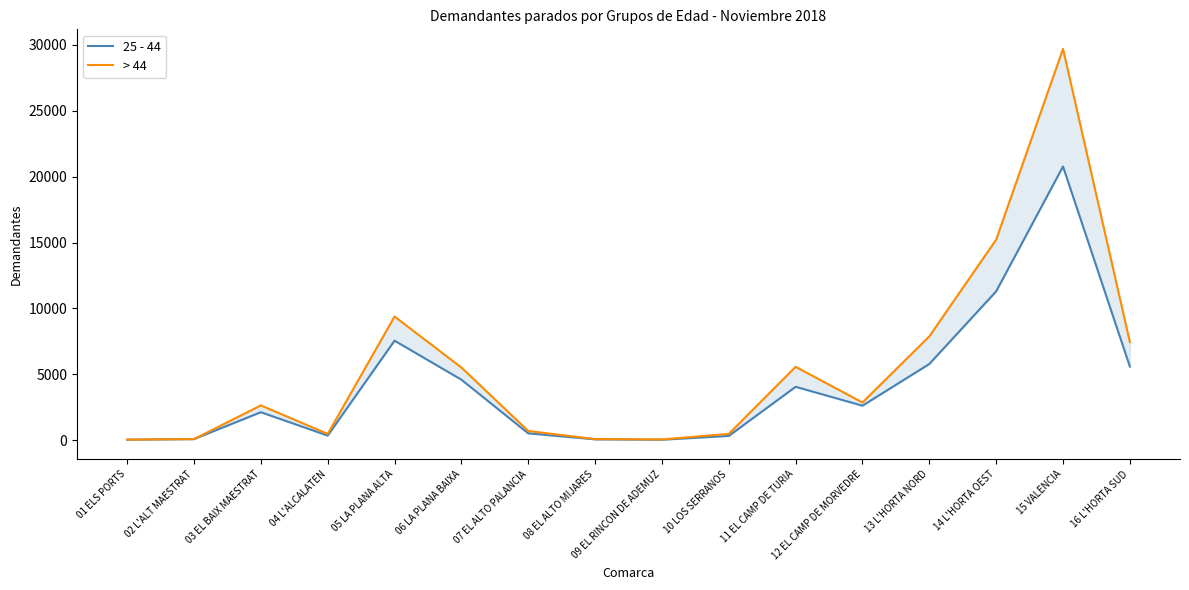

Where is > 44 nearest to the value 14870?

14 L'HORTA OEST